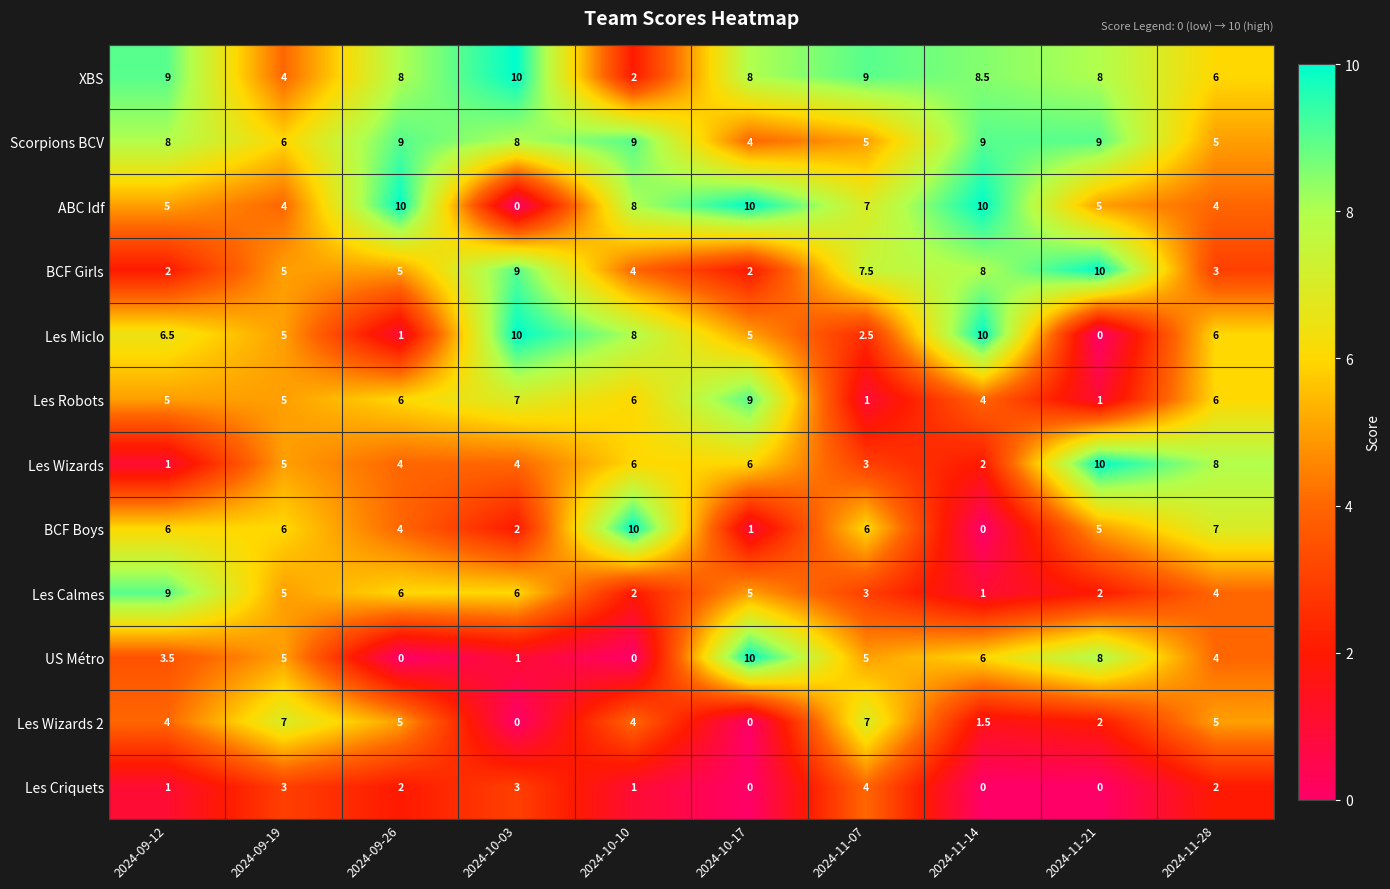

What is the total value across all series at 2024-09-26?

60.0